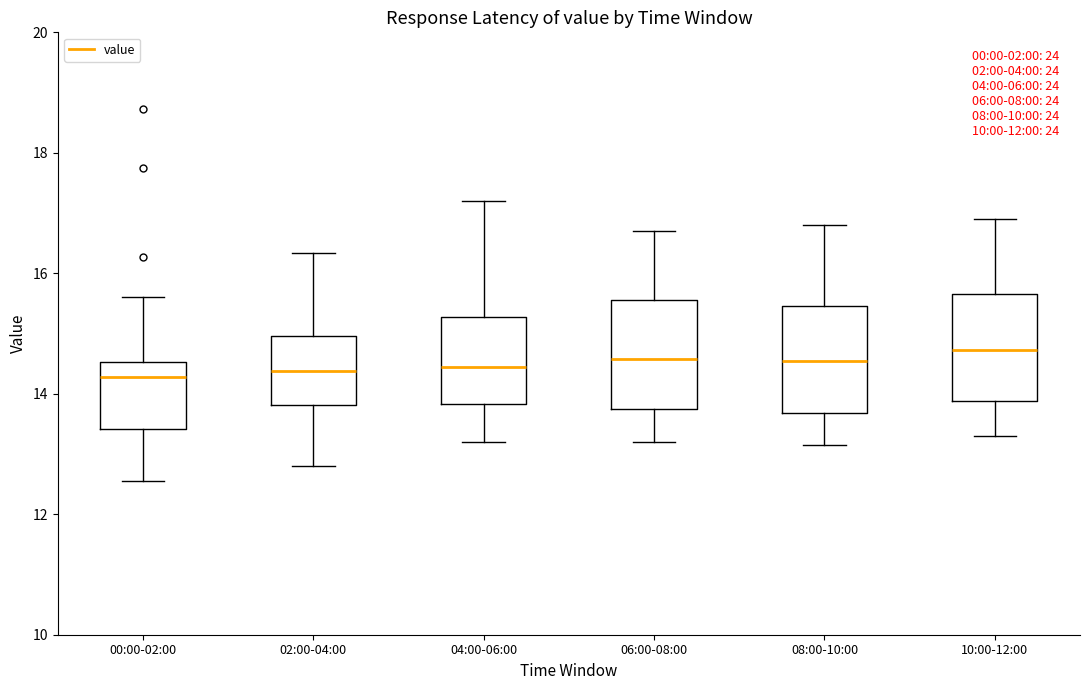

Where does the upper whisker of the box for 08:00-10:00 end on the y-axis? The values are not printed on the chart, so give them approximately, as read against the axis.

16.8